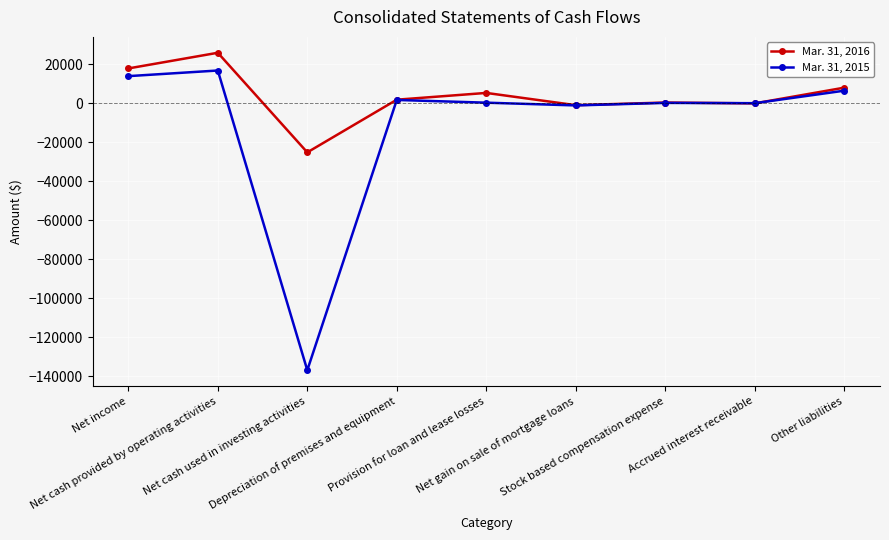

What is the smallest value displayed?

-136937